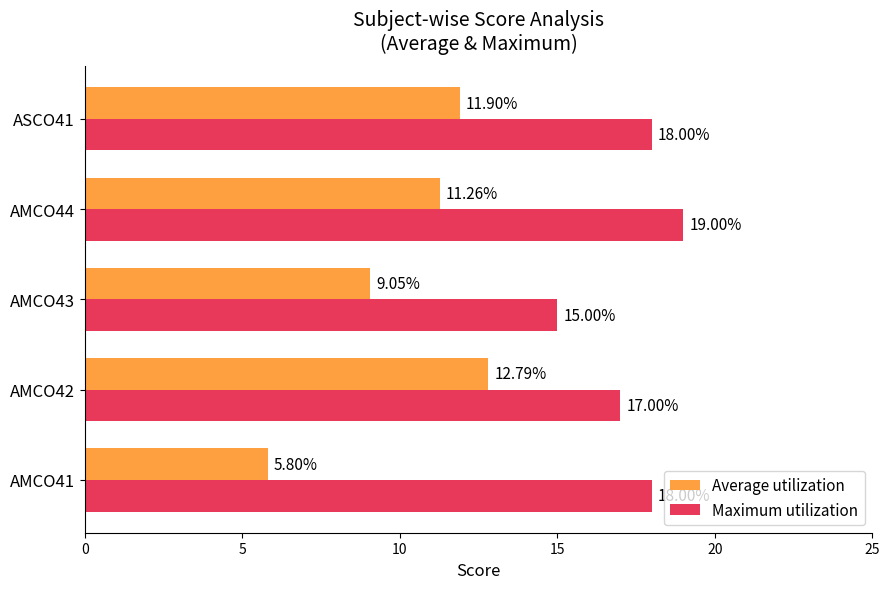

What is the difference between the maximum and minimum values in the Average utilization series?

7.0